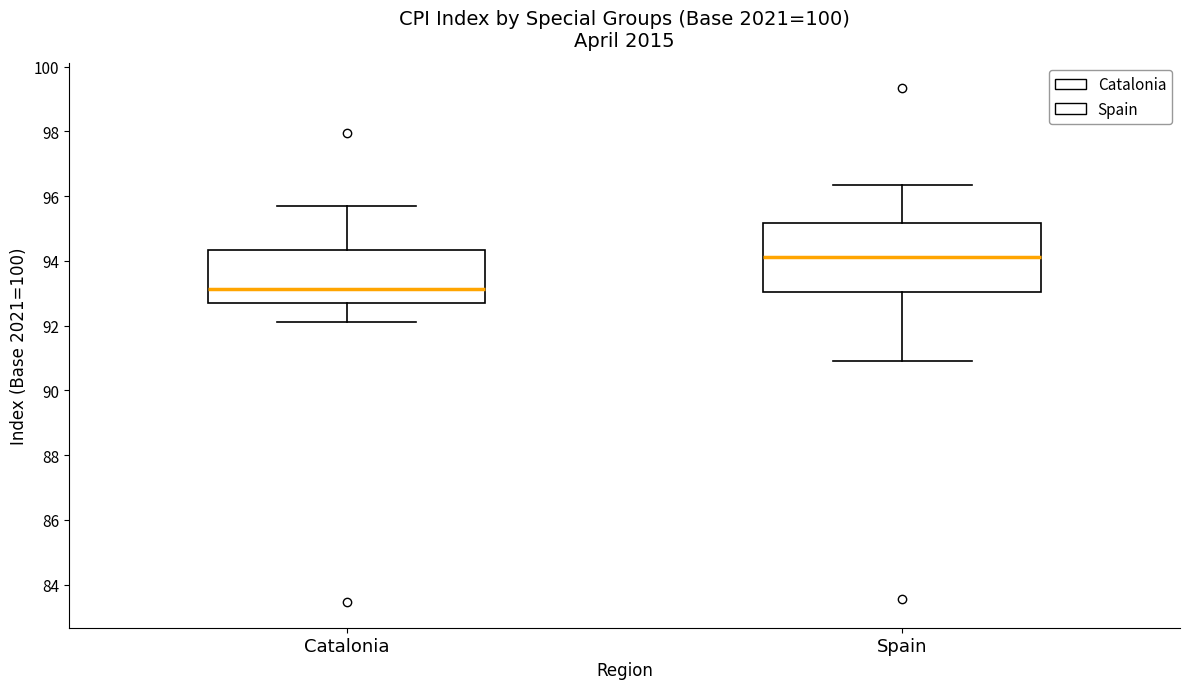

Reading left to right, read every box against the y-axis: the position of its median line, the range the box covers, and the ends of its whiskers. The values are not printed on the chart, so give them approximately, as read against the axis.

Catalonia: median 93.2, box 92.8 to 94.4, whiskers 92.2 to 95.8
Spain: median 94.2, box 93.0 to 95.2, whiskers 91.0 to 96.4